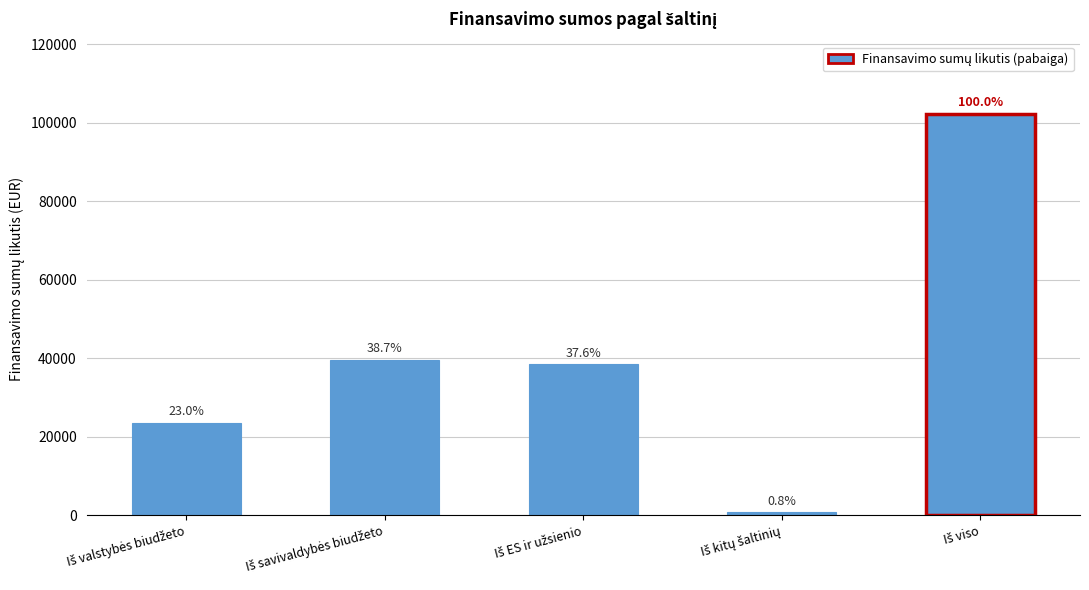

Which has a higher value, Iš ES ir užsienio or Iš kitų šaltinių?

Iš ES ir užsienio